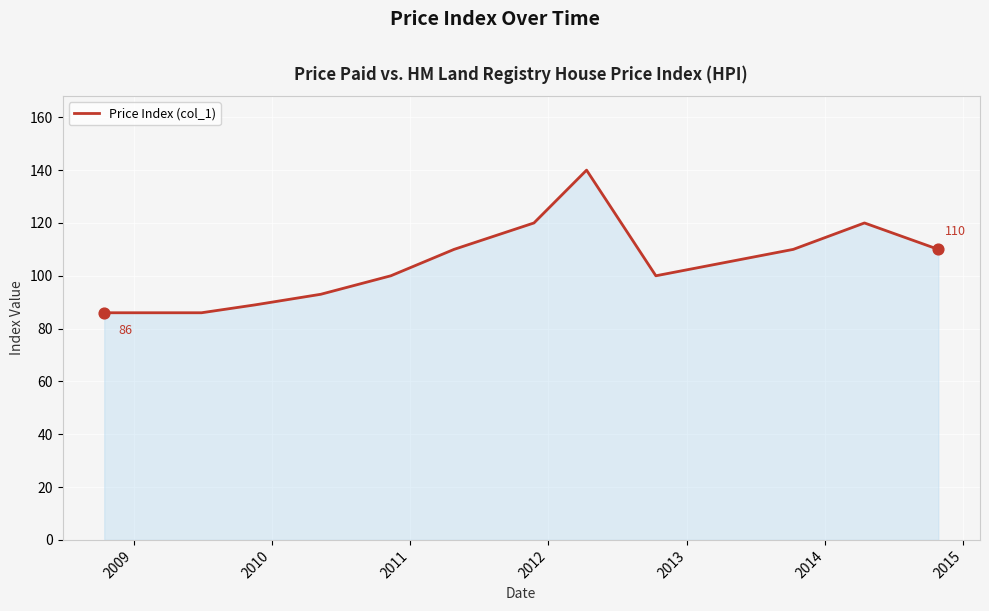

What is the minimum value shown in the chart?

86